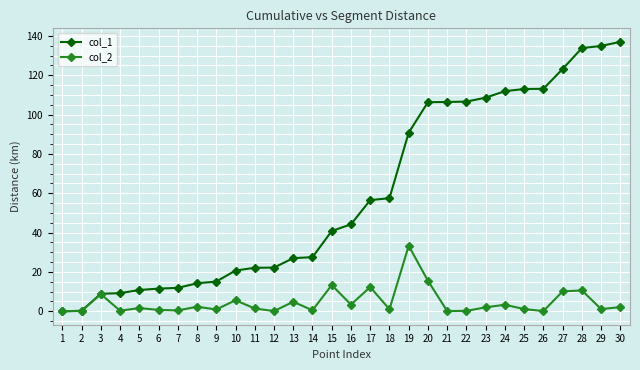

What is the difference between the second highest and second lowest values in the col_2 series?

15.4